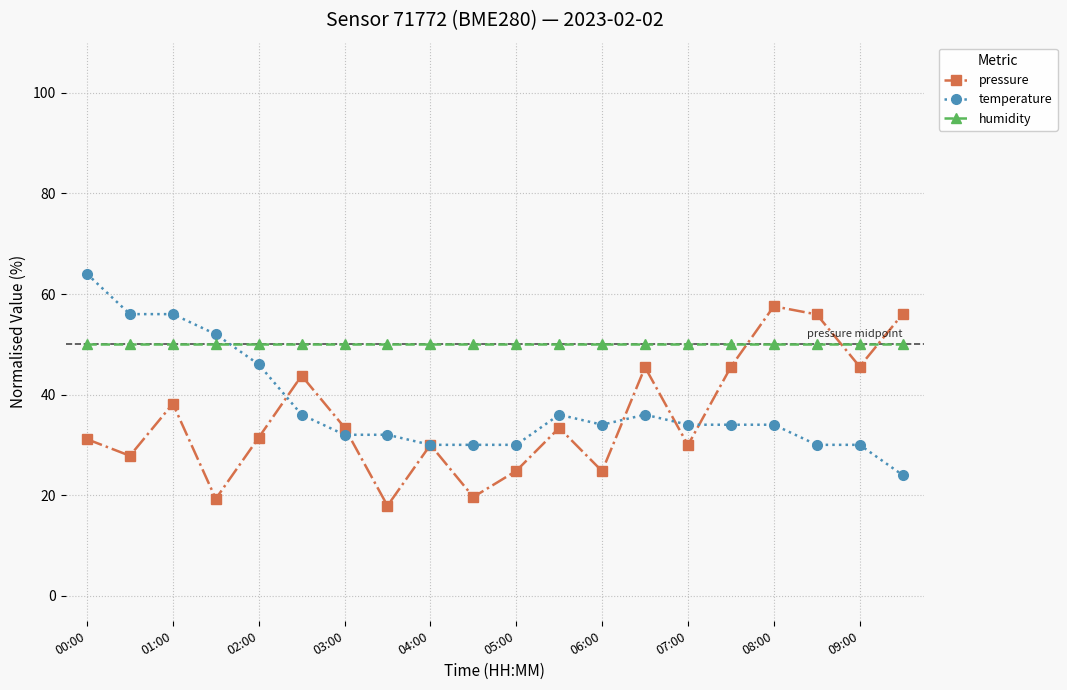

List the series in order of their peak value, highest first.

temperature, pressure, humidity